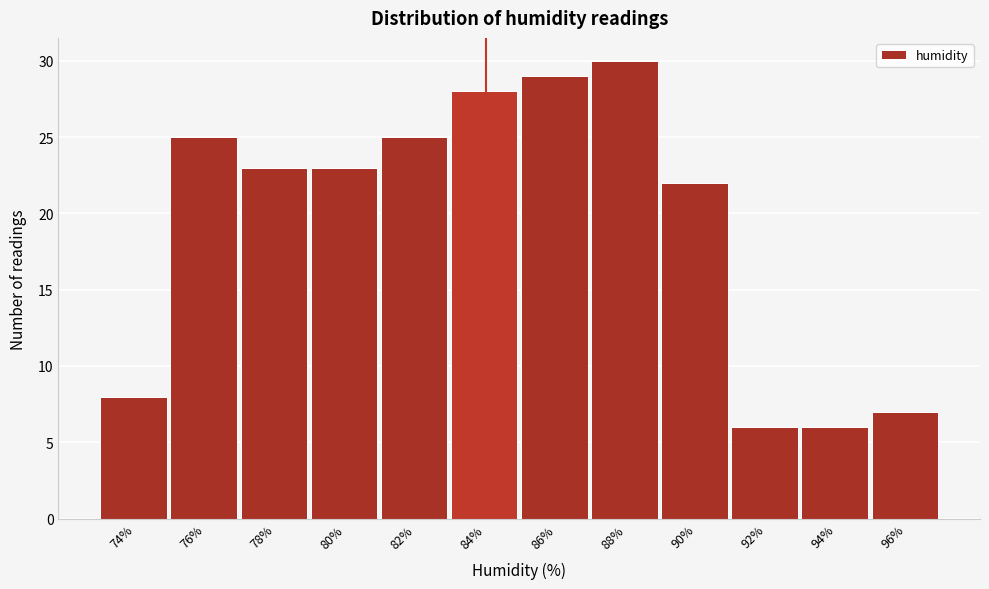

Reading right to left, list all the values displayed in this chart.

96%=7	94%=6	92%=6	90%=22	88%=30	86%=29	84%=28	82%=25	80%=23	78%=23	76%=25	74%=8